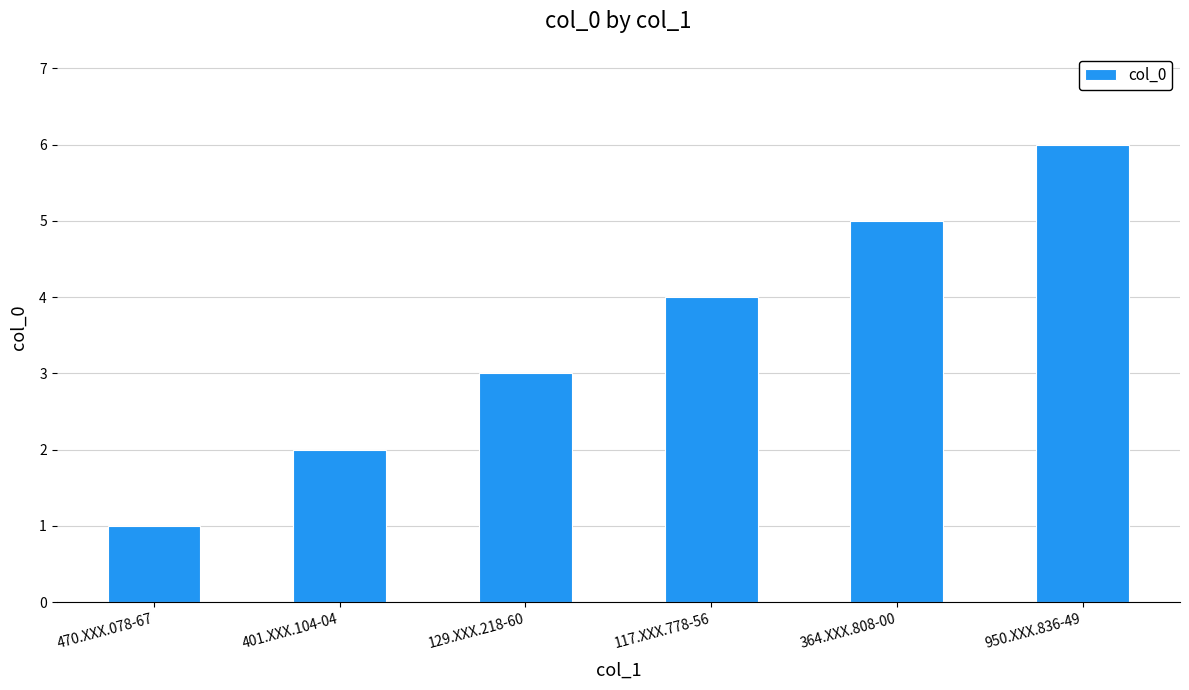

Reading left to right, extract all data points from this chart.

1	2	3	4	5	6